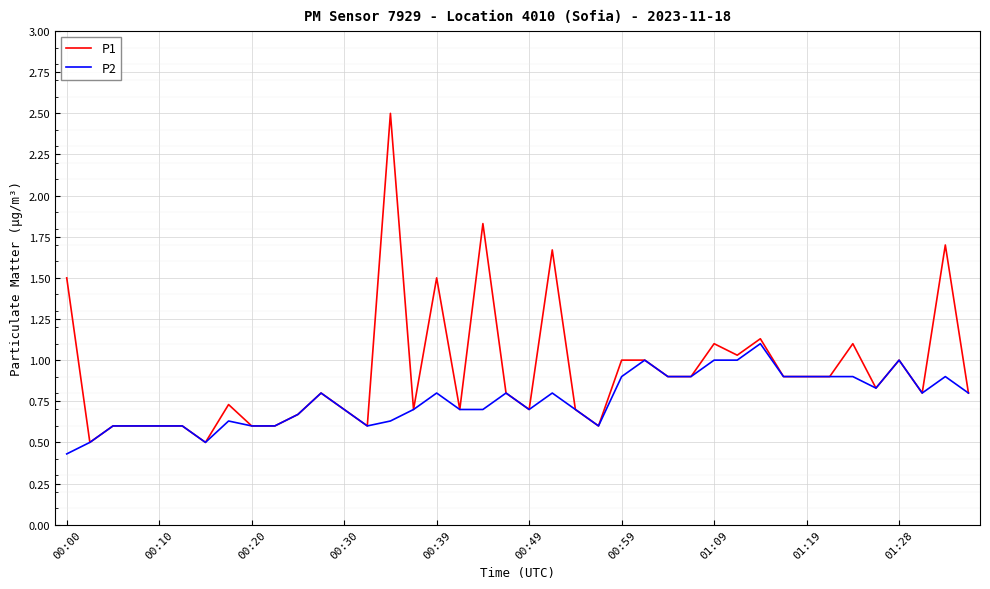

Which series has the largest range (max minus min)?

P1